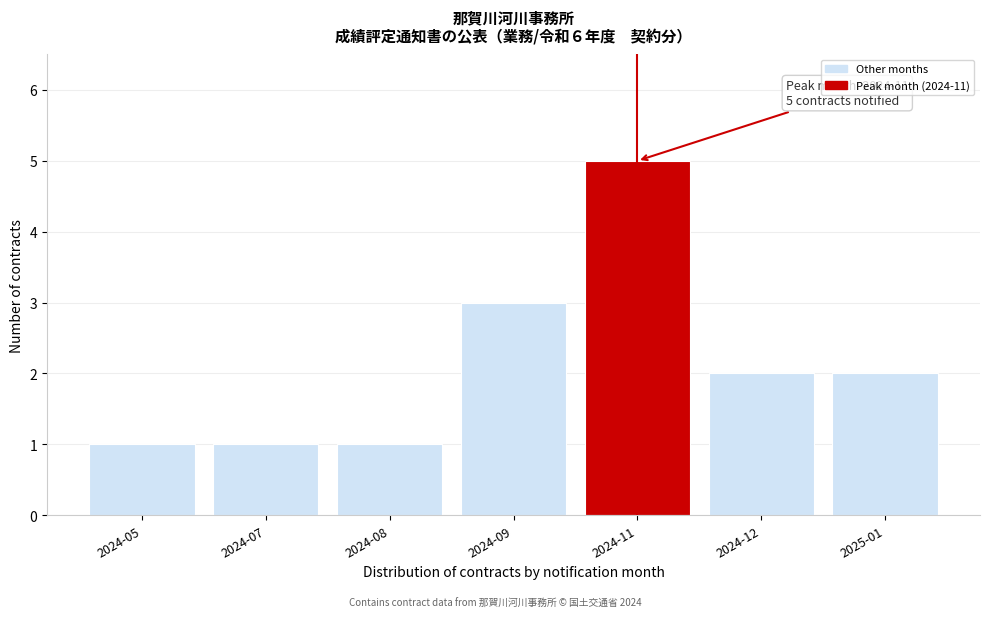

Reading left to right, transcribe all the data shown in this chart.

1	1	1	3	5	2	2